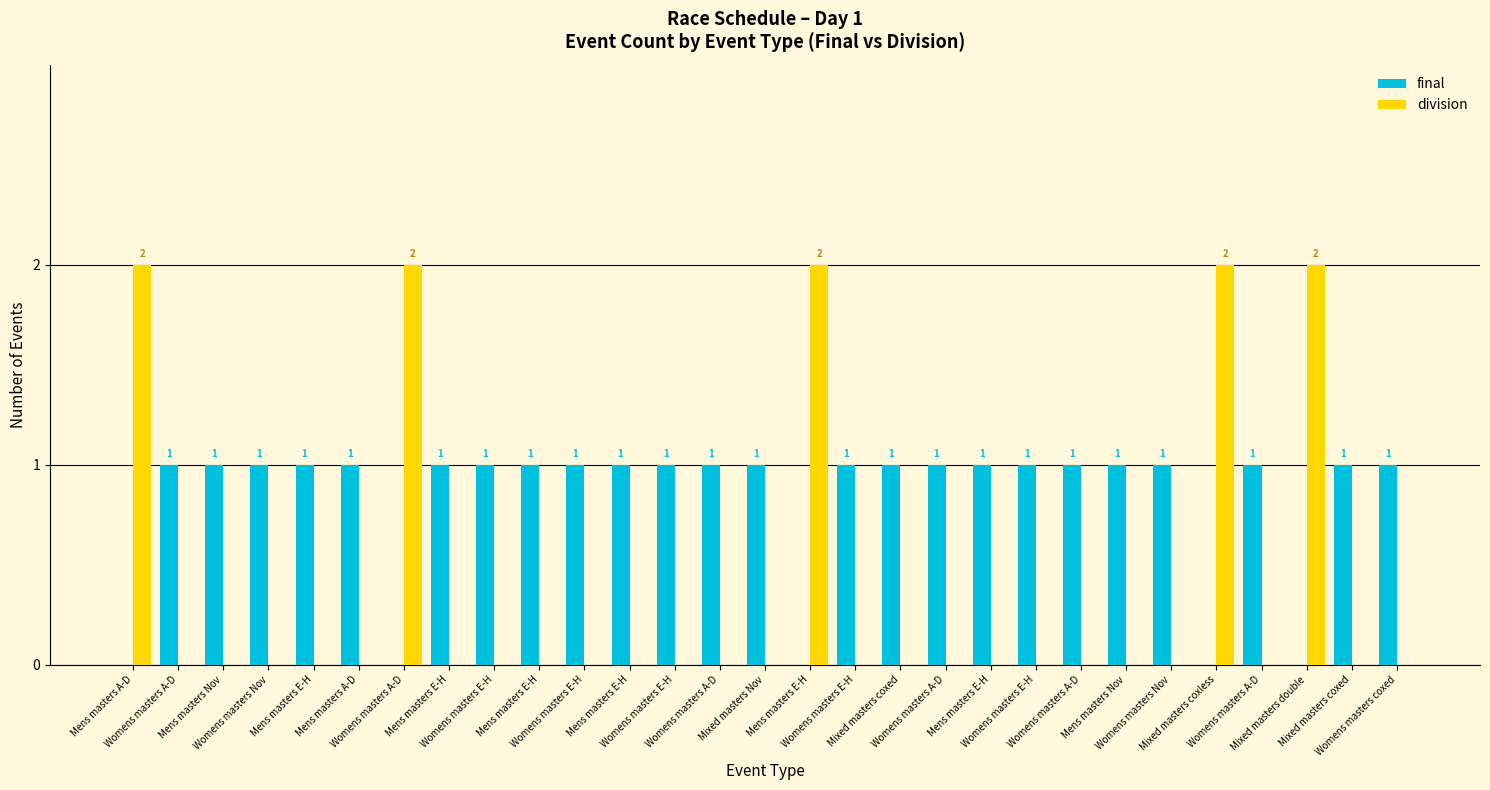

Is the value of final at Mens masters Nov greater than the value of division at Womens masters E-H?

Yes